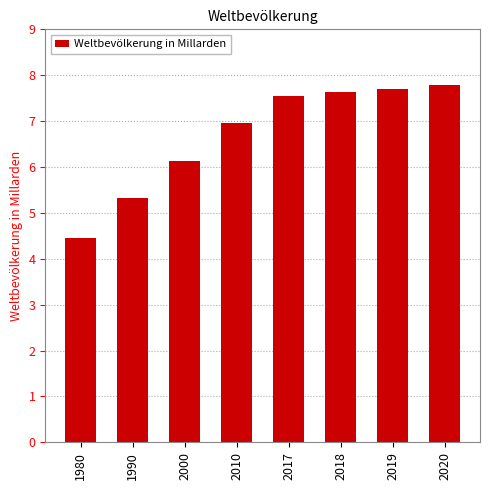

What is the sum of the values at 2010 and 1980?

11.4